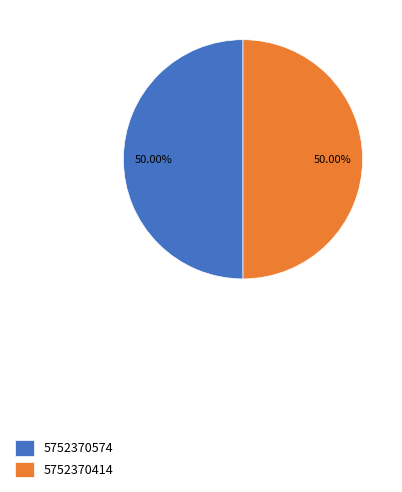

Do 5752370414 and 5752370574 together represent more than half of the pie?

Yes